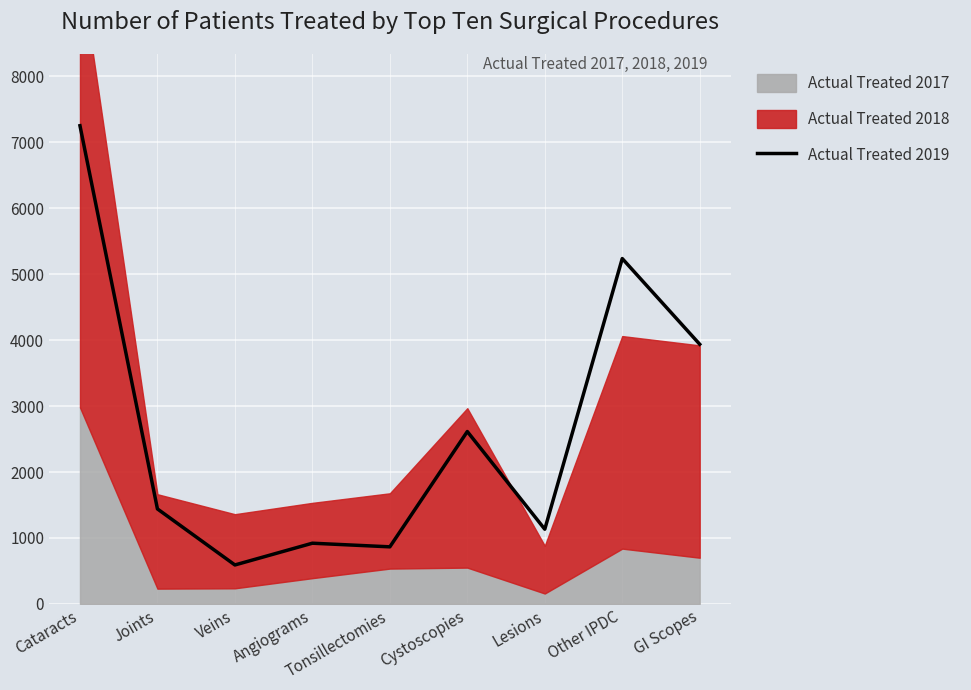

True or false: the data has more than 1 interior local peaks.

True